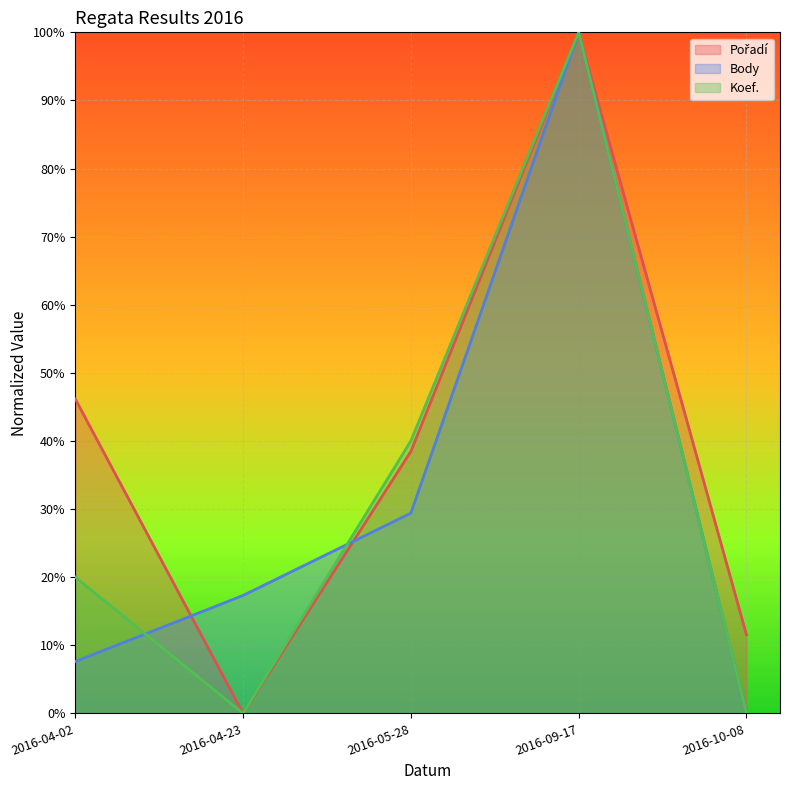

Which series ends up on top after the final intersection of Body and Pořadí?

Pořadí